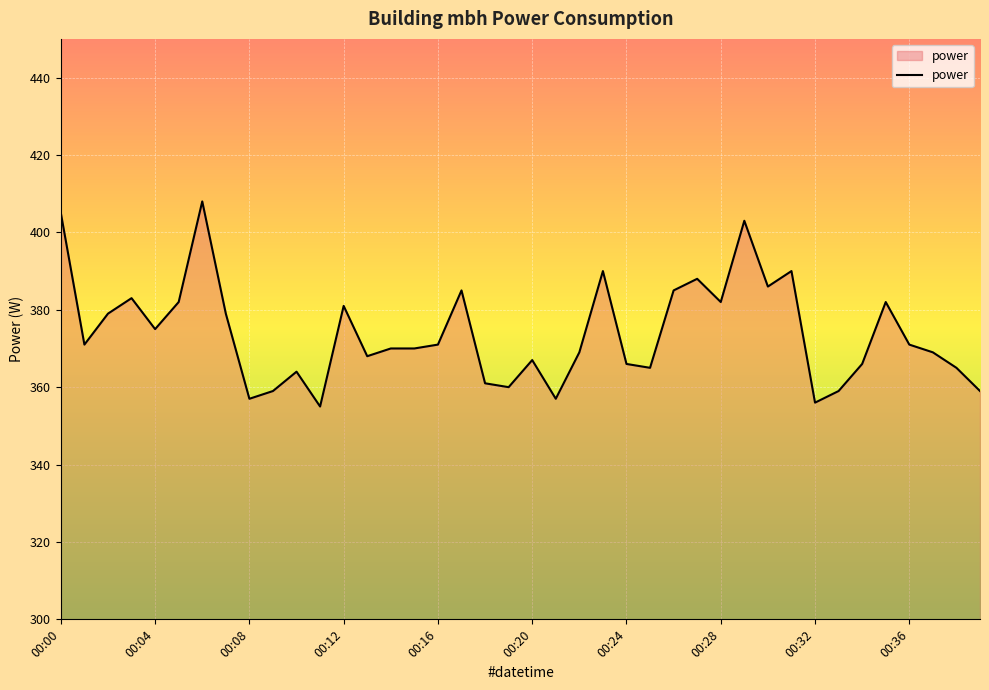

What is the minimum value shown in the chart?

355